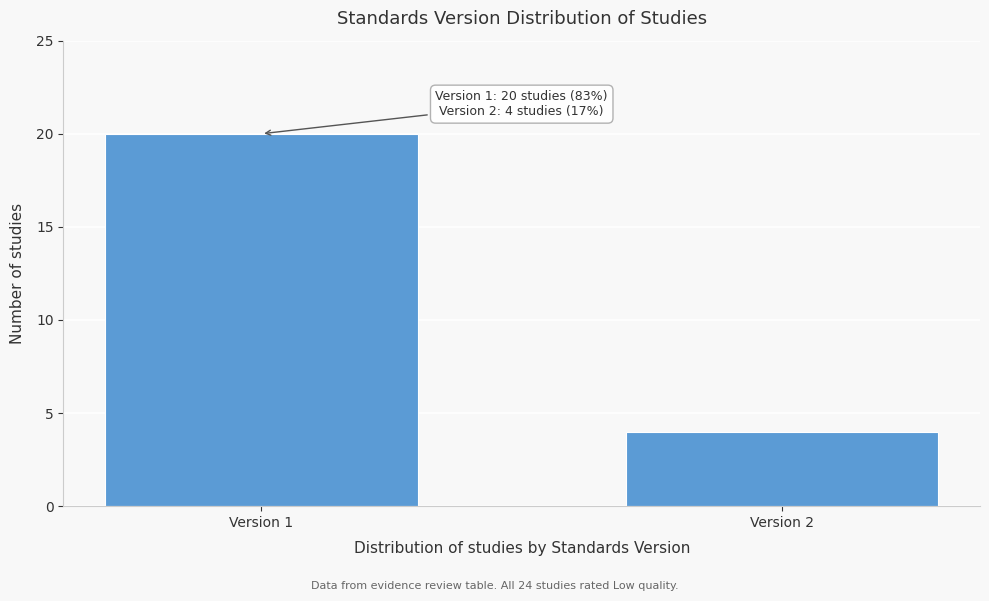

Reading right to left, what are all the values shown in this chart?

4	20